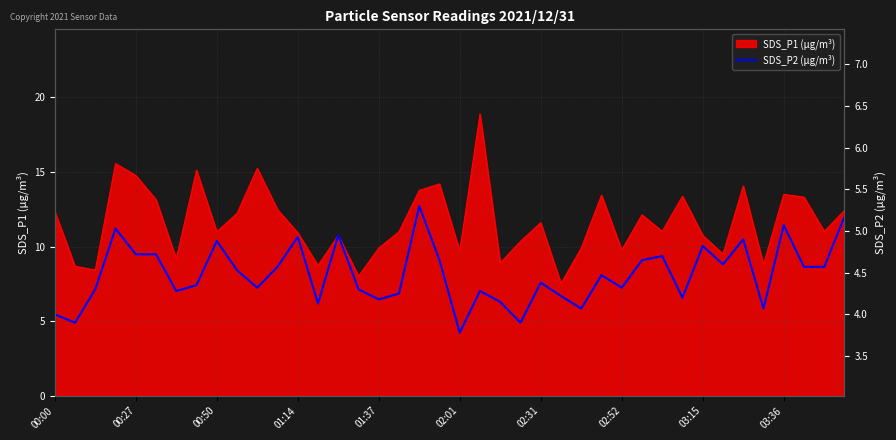

True or false: there are more than 2 points higher than both neighbors.

True